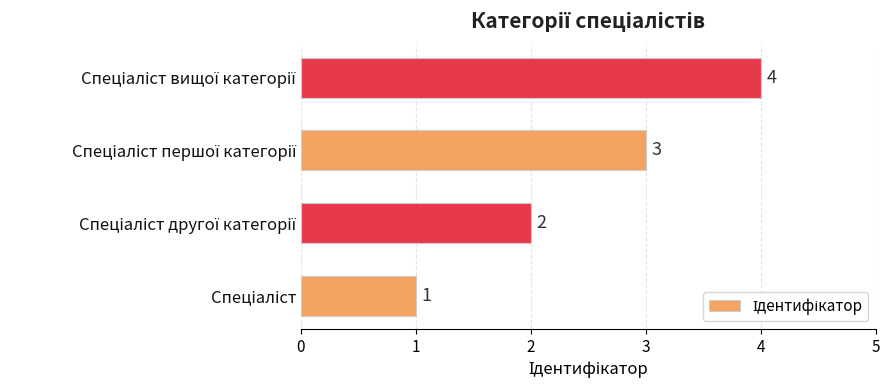

What is the maximum value shown in the chart?

4